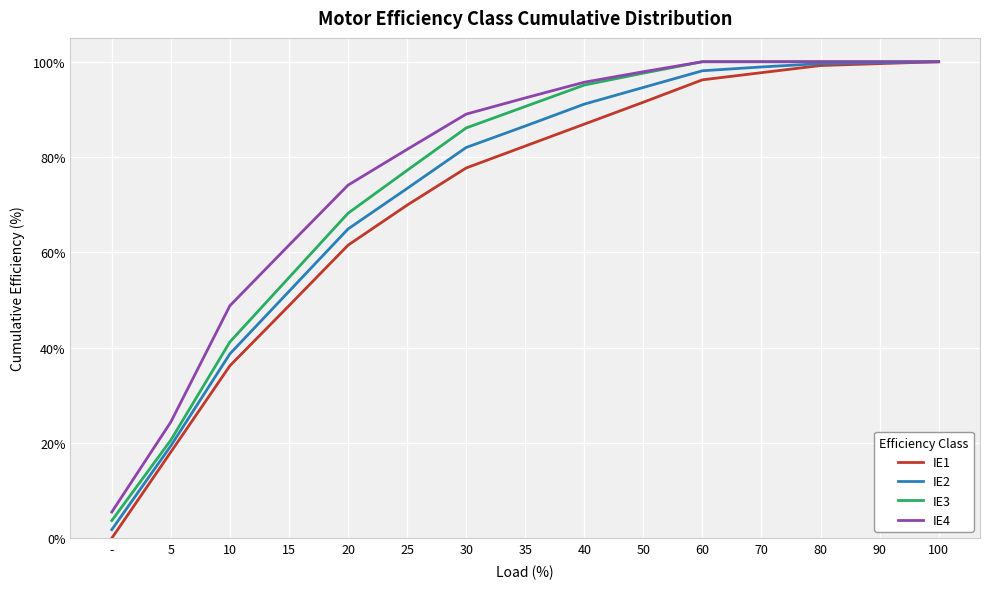

The IE2 series shows 86.5 at 35. True or false?

True